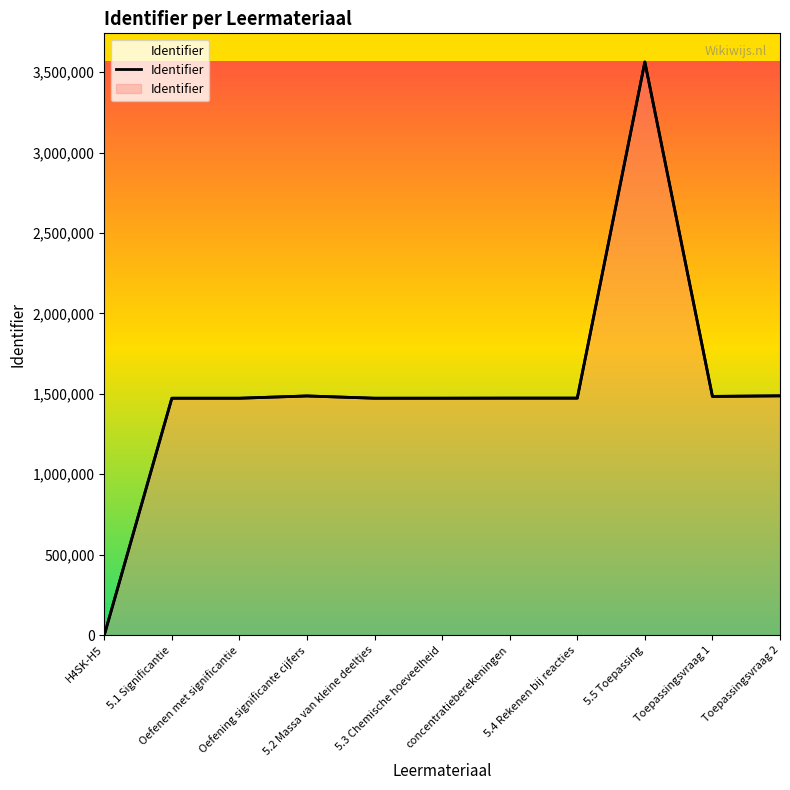

What is the label of the 10th point from the left?

Toepassingsvraag 1